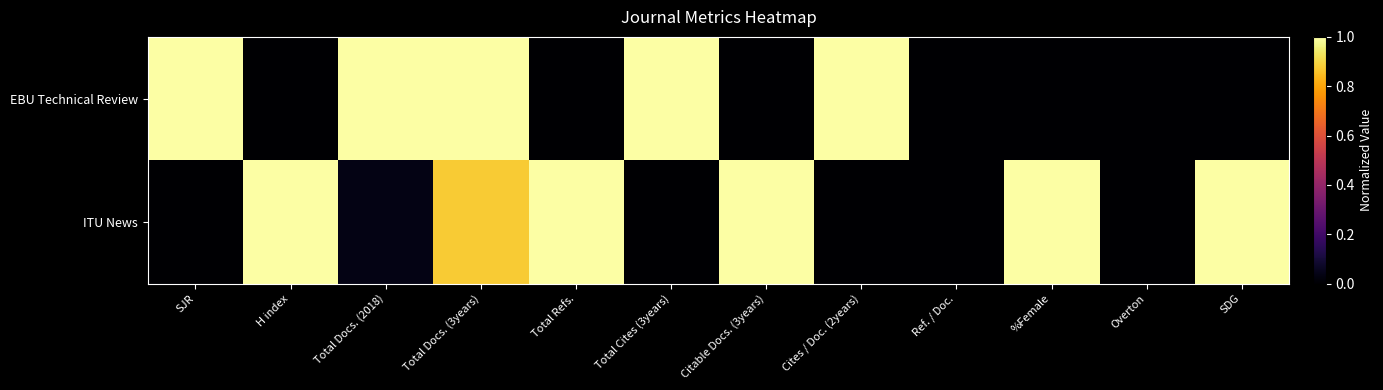

Reading right to left, extract all data points from this chart.

EBU Technical Review: SDG=0.0	Overton=0.0	%Female=0.0	Ref. / Doc.=0.0	Cites / Doc. (2years)=1.0	Citable Docs. (3years)=0.0	Total Cites (3years)=1.0	Total Refs.=0.0	Total Docs. (3years)=1.0	Total Docs. (2018)=1.0	H index=0.0	SJR=1.0
ITU News: SDG=1.0	Overton=0.0	%Female=1.0	Ref. / Doc.=0.0	Cites / Doc. (2years)=0.0	Citable Docs. (3years)=1.0	Total Cites (3years)=0.0	Total Refs.=1.0	Total Docs. (3years)=0.9	Total Docs. (2018)=0.0	H index=1.0	SJR=0.0